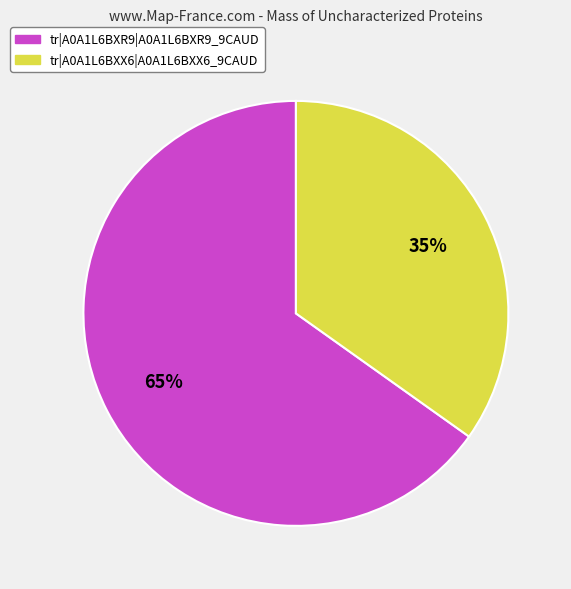

Count the number of slices in the pie.

2